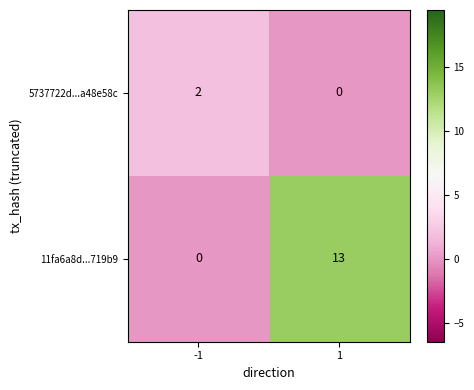

Rank the series at -1 from lowest to highest value.

11fa6a8d...719b9, 5737722d...a48e58c